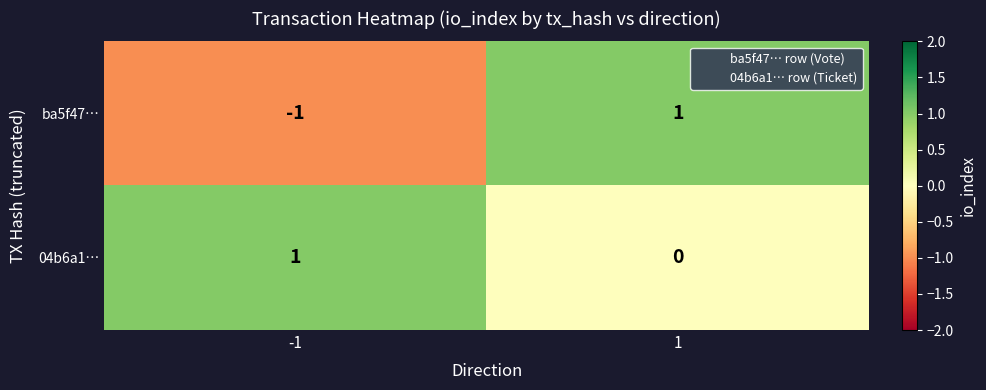

Count the number of categories in the chart.

2